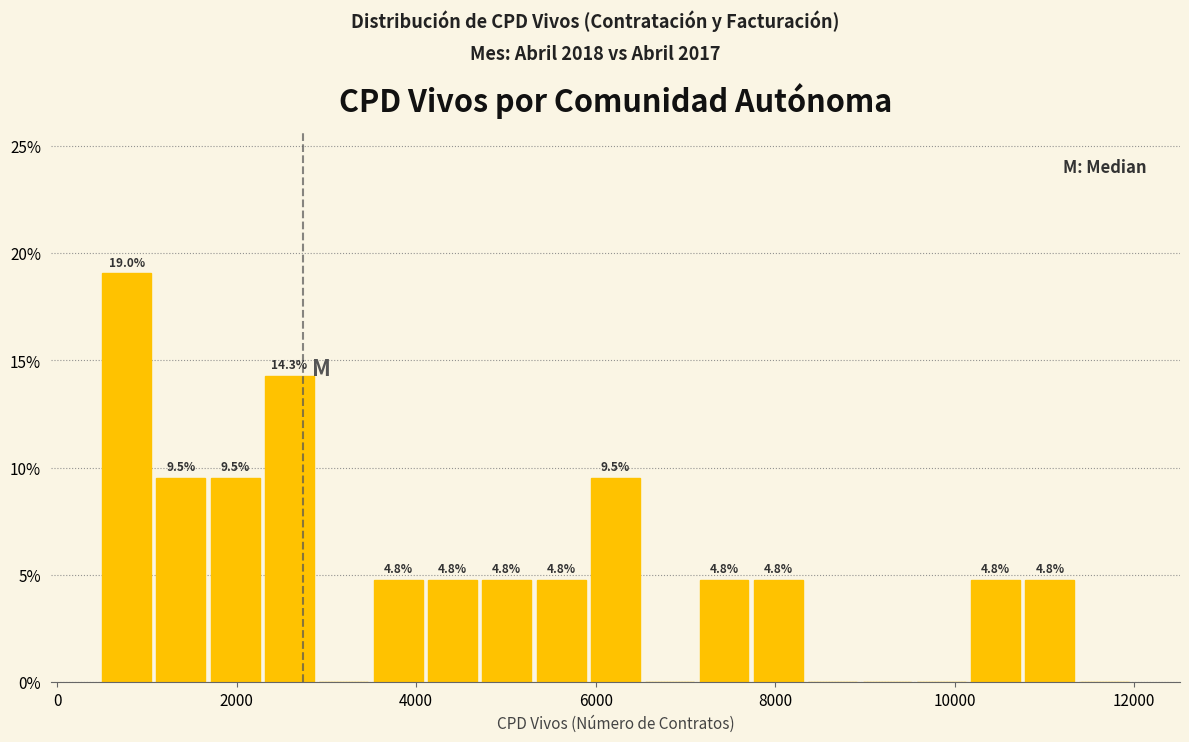

Around what value on the x-axis is the tallest bar? Give the approximate position of its centre, as read against the axis.

800